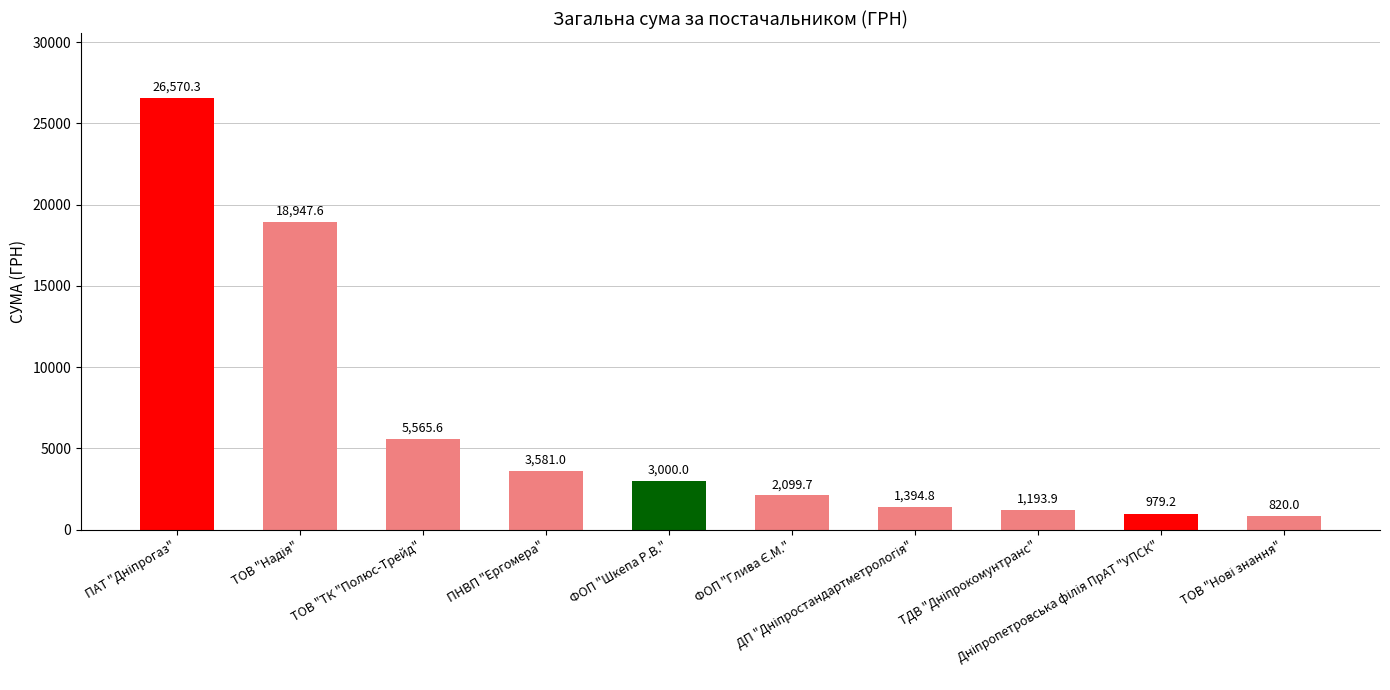

The chart shows a value of 3581.0 at ПНВП "Ергомера". True or false?

True